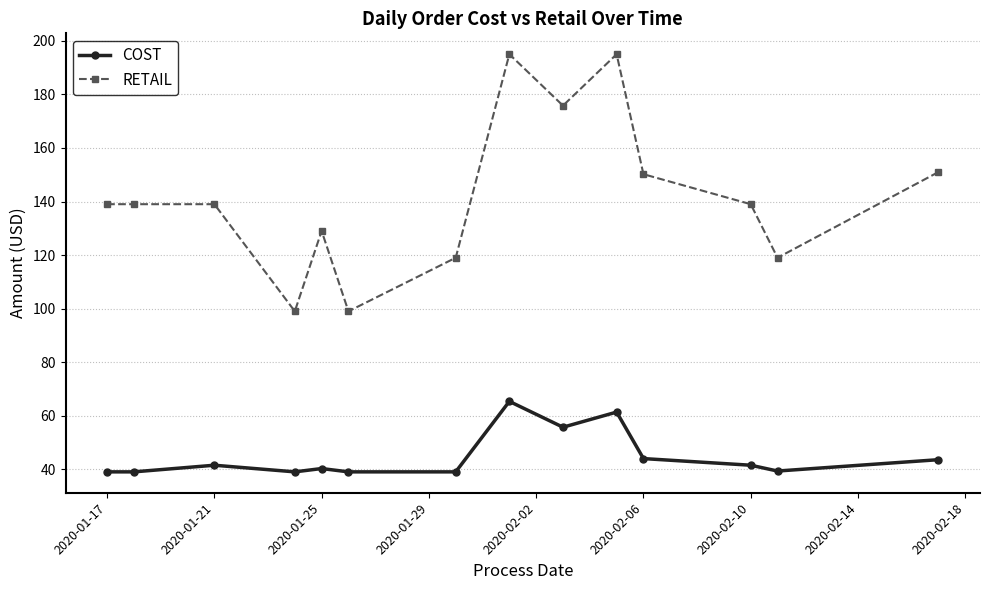

Which series has the largest range (max minus min)?

RETAIL